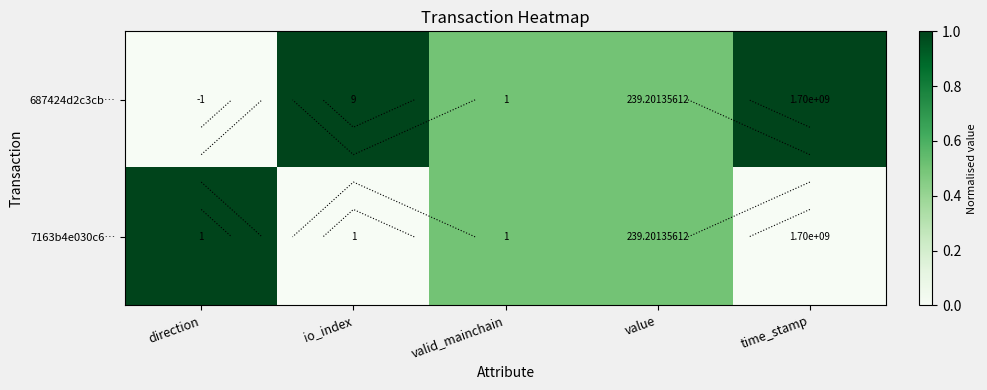

Rank the series by their maximum value, from lowest to highest.

687424d2c3cb…, 7163b4e030c6…